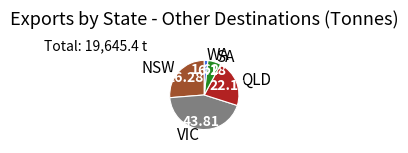

Which category has the smallest portion of the pie?

WA